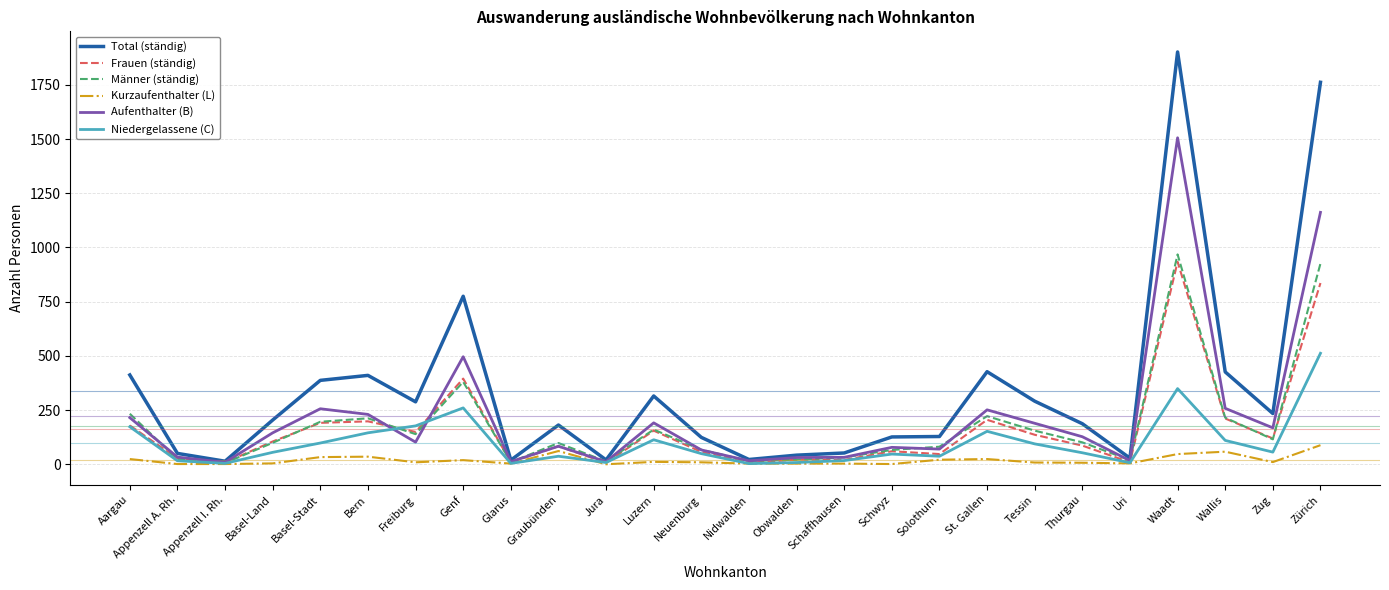

What is the total value across all series at Neuenburg?

372